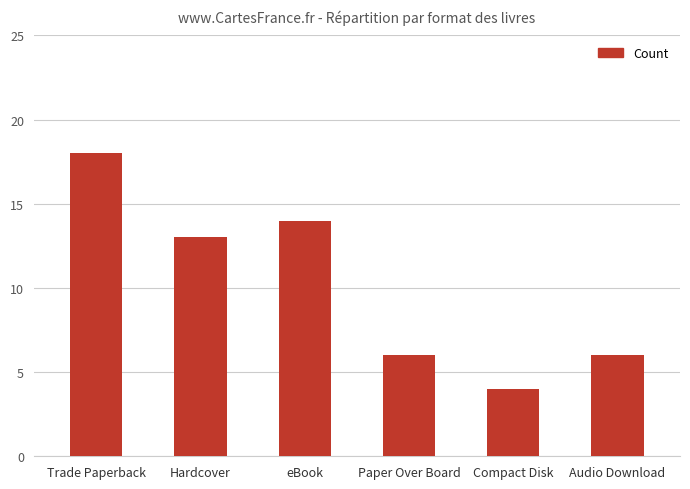

What is the minimum value shown in the chart?

4